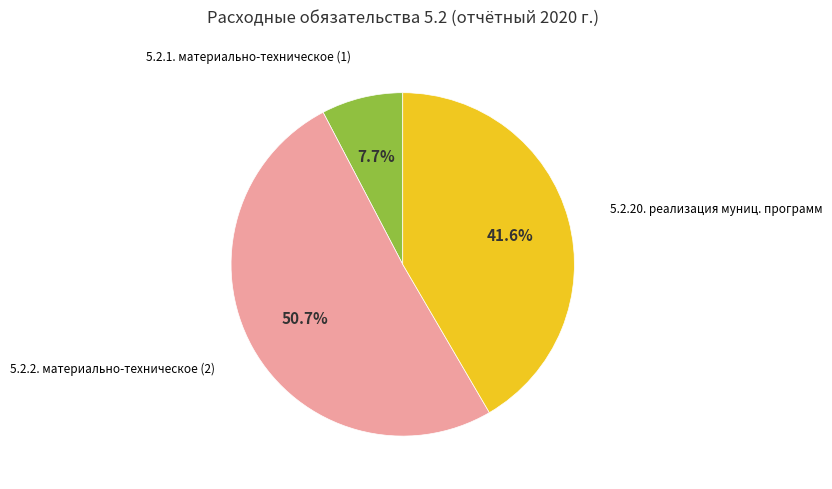

To the nearest percent, what is the difference between the largest and smallest slice percentages?

43%